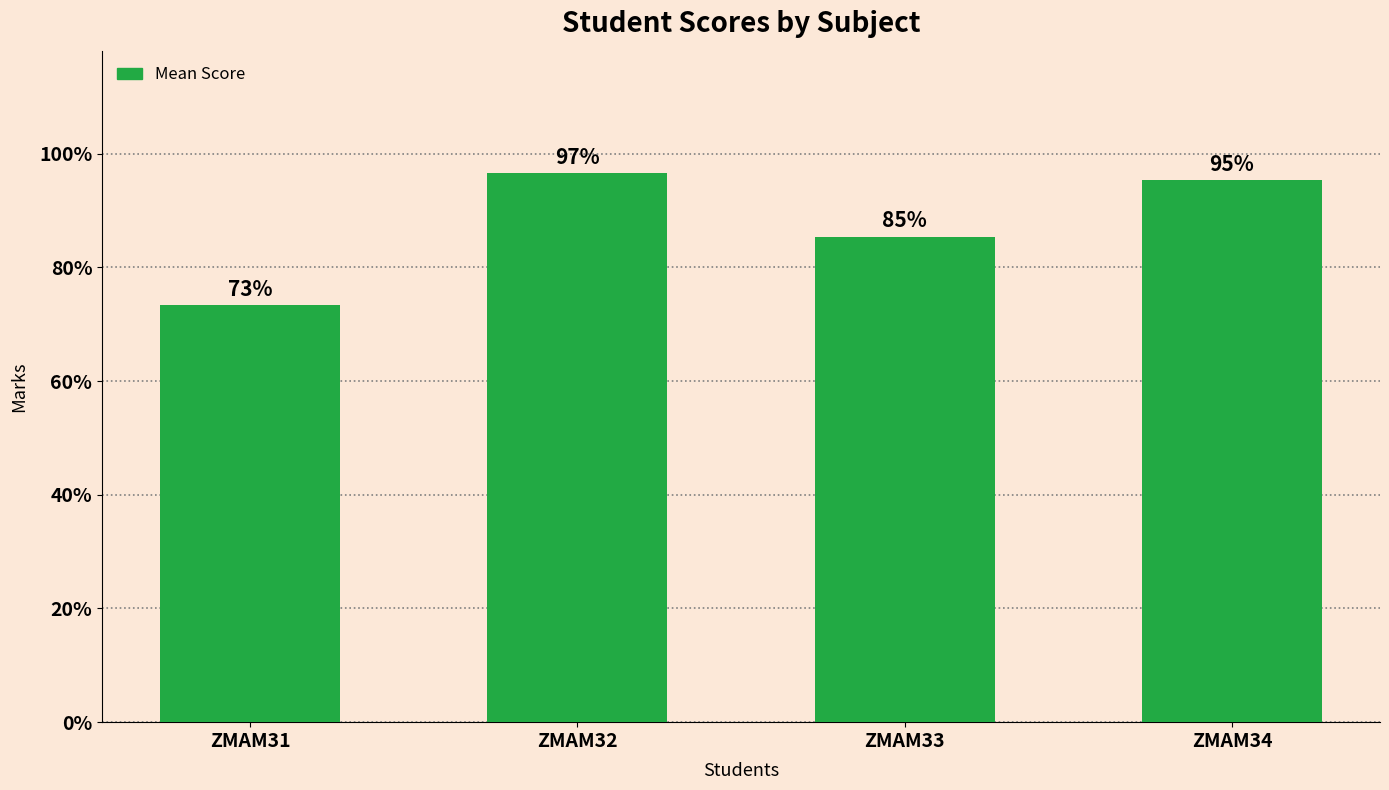

List the labels in order of value, largest first.

ZMAM32, ZMAM34, ZMAM33, ZMAM31